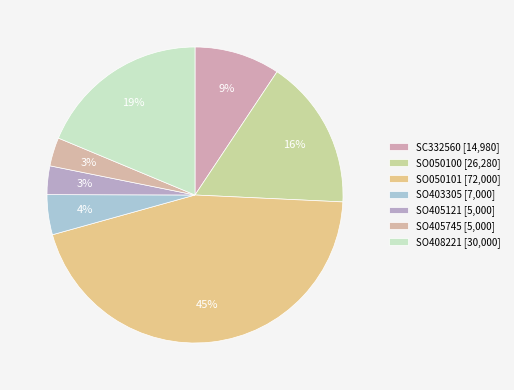

To the nearest percent, what is the combined percentage of SO050101 and SO408221?

64%